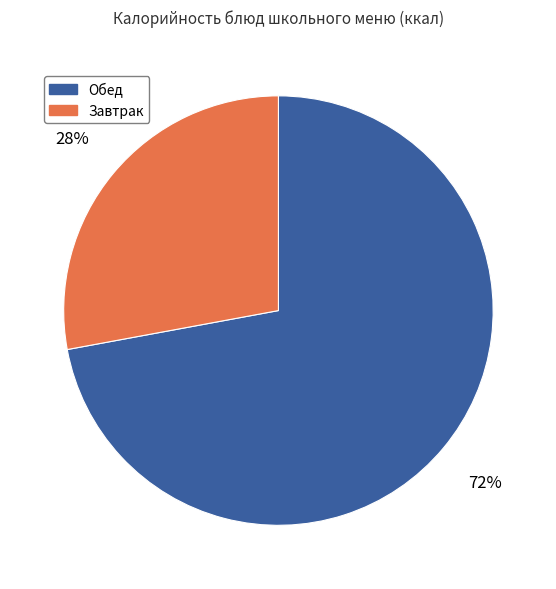

Is the sum of Обед and Завтрак greater than half?

Yes